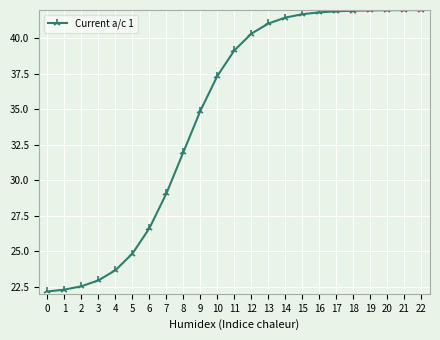

The value at 11 is 15.3. True or false?

False